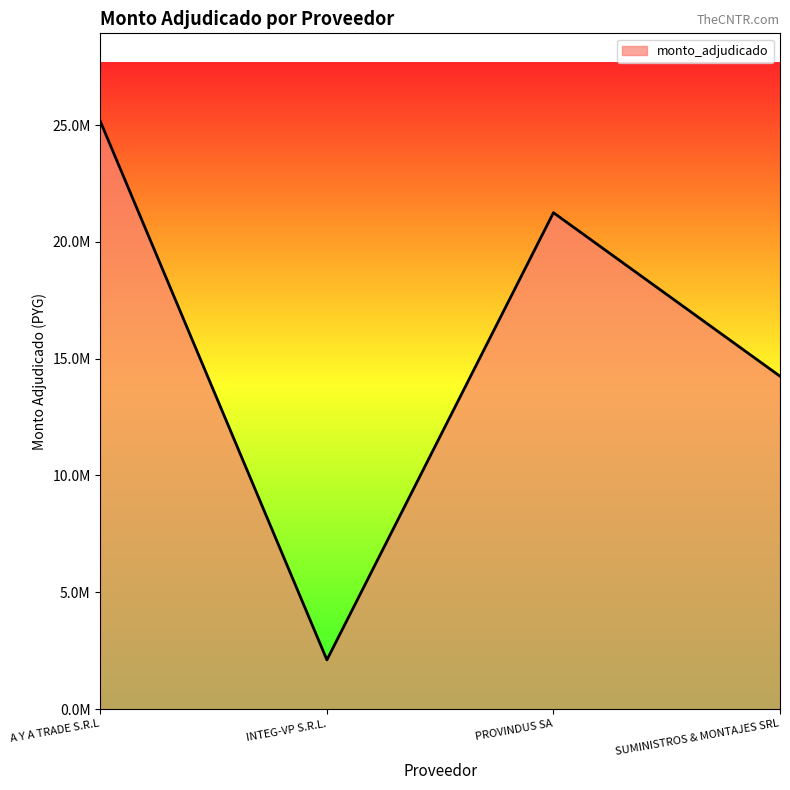

Reading right to left, extract all data points from this chart.

SUMINISTROS & MONTAJES SRL=14250000	PROVINDUS SA=21250000	INTEG-VP S.R.L.=2106000	A Y A TRADE S.R.L=25155000